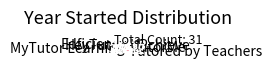

Do MyTutor Learning and TutorMe together represent more than half of the pie?

No